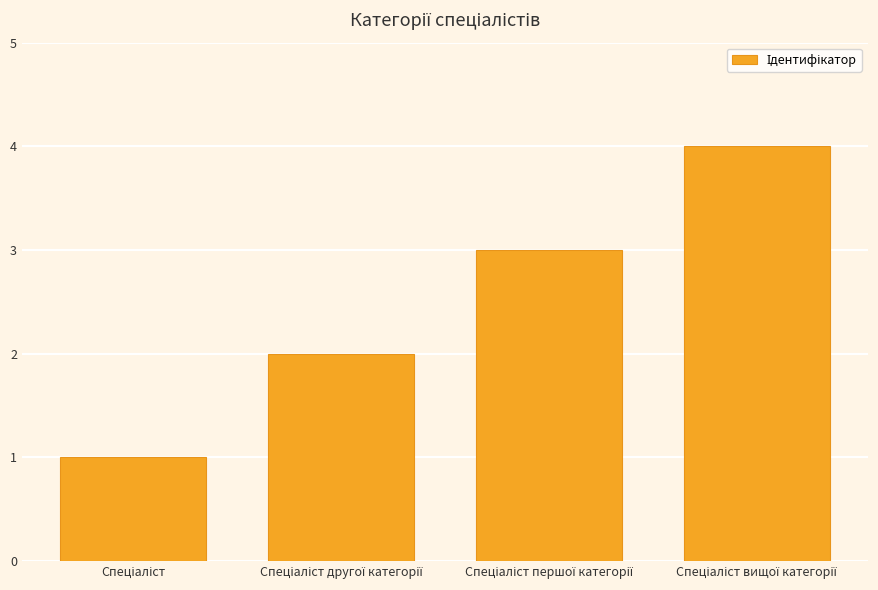

How many bars are there in total?

4